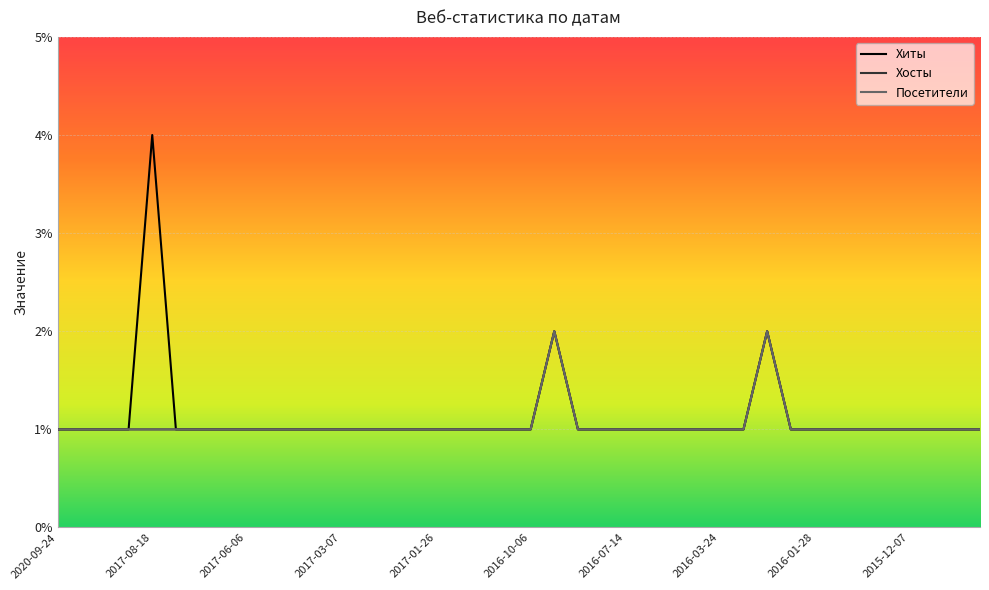

In Хиты, how many points are higher than both neighbors (excluding endpoints)?

3